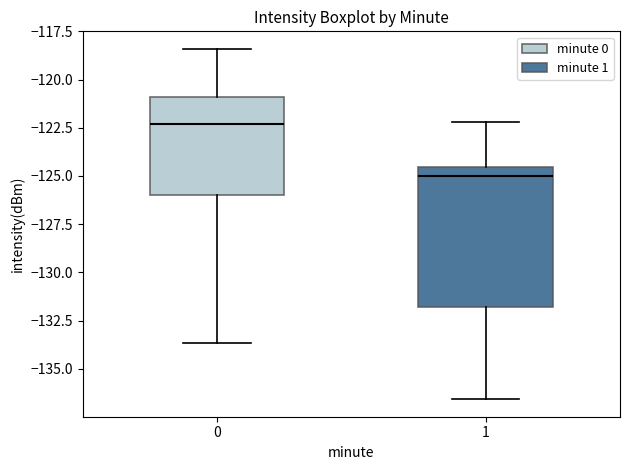

Reading left to right, transcribe this box plot: for each box, give where its median line is, the range the box spans, and where its two whiskers end, as read against the y-axis. The values are not printed on the chart, so give them approximately, as read against the axis.

0: median -122.5, box -126.0 to -121.0, whiskers -133.5 to -118.5
1: median -125.0, box -132.0 to -124.5, whiskers -136.5 to -122.0